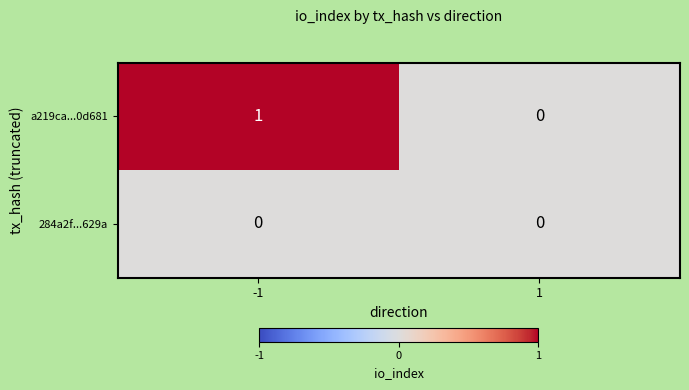

Rank the series at -1 from lowest to highest value.

284a2f...629a, a219ca...0d681